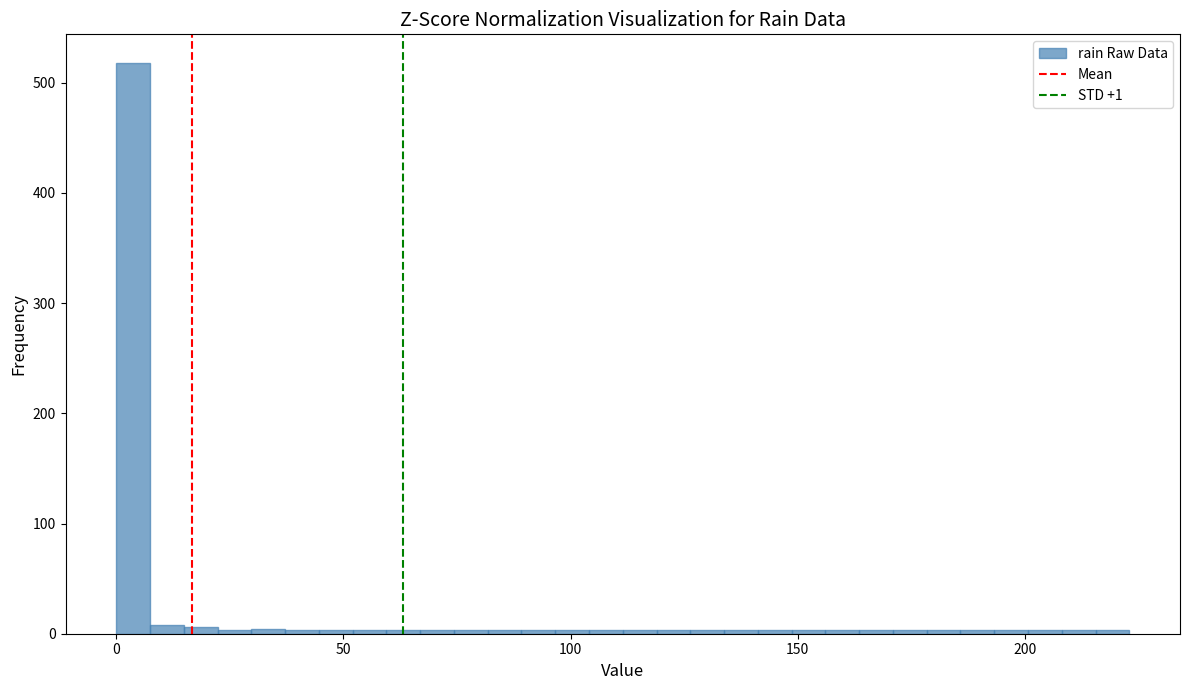

Around what value on the x-axis is the tallest bar? Give the approximate position of its centre, as read against the axis.

5